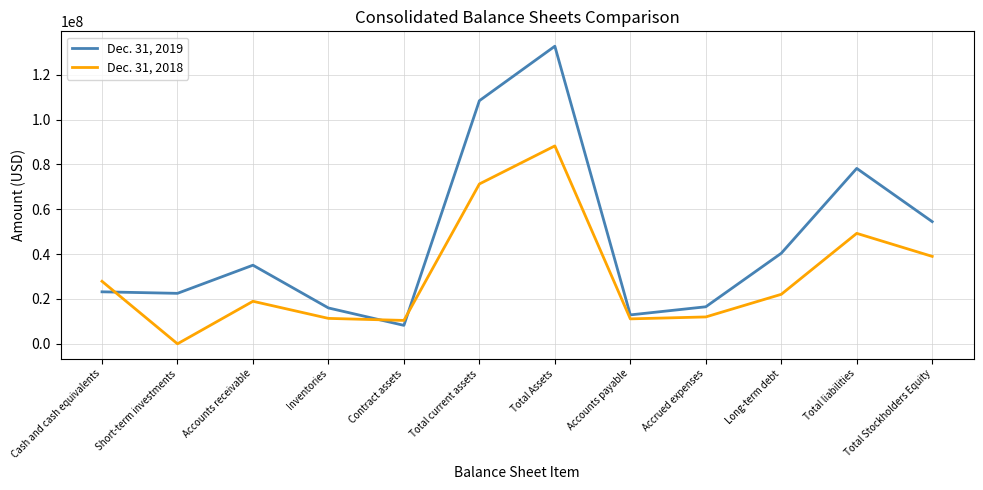

Which series has the largest total across all categories?

Dec. 31, 2019